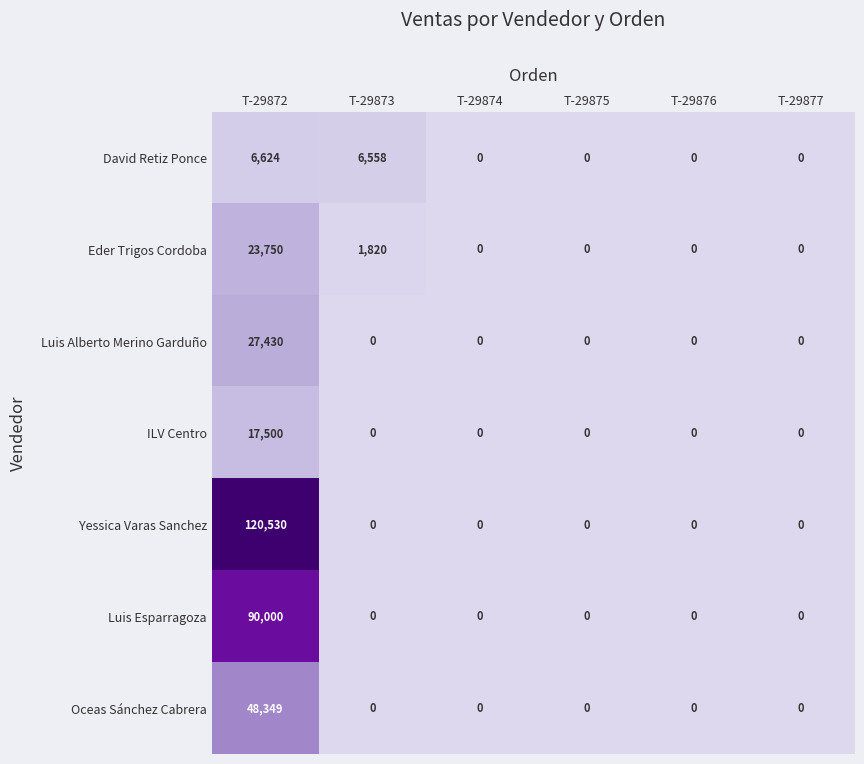

True or false: Yessica Varas Sanchez has a value of -49926 at T-29874.

False